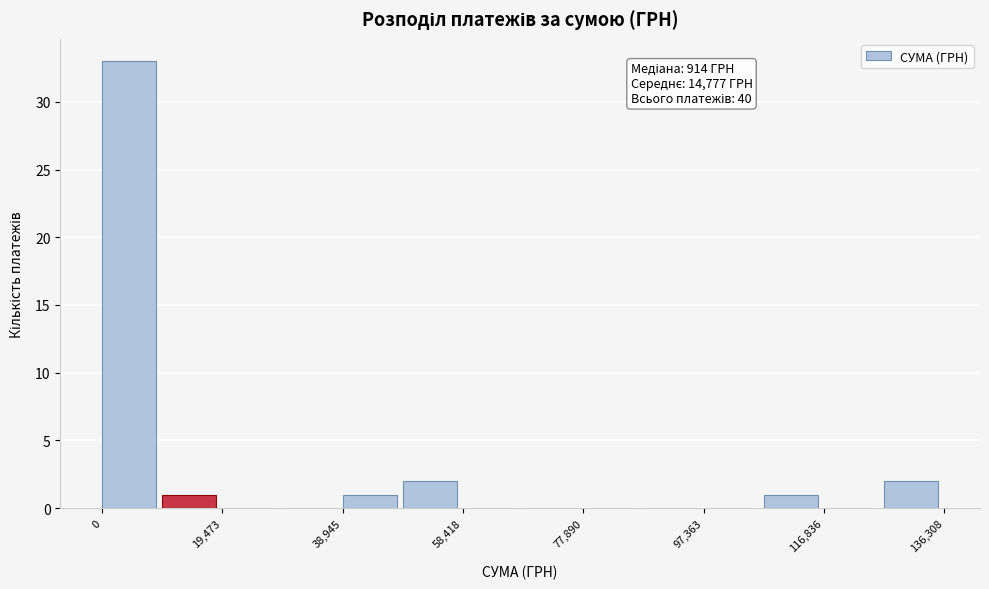

Over which range of the x-axis is the bar tallest?

0 to 10000